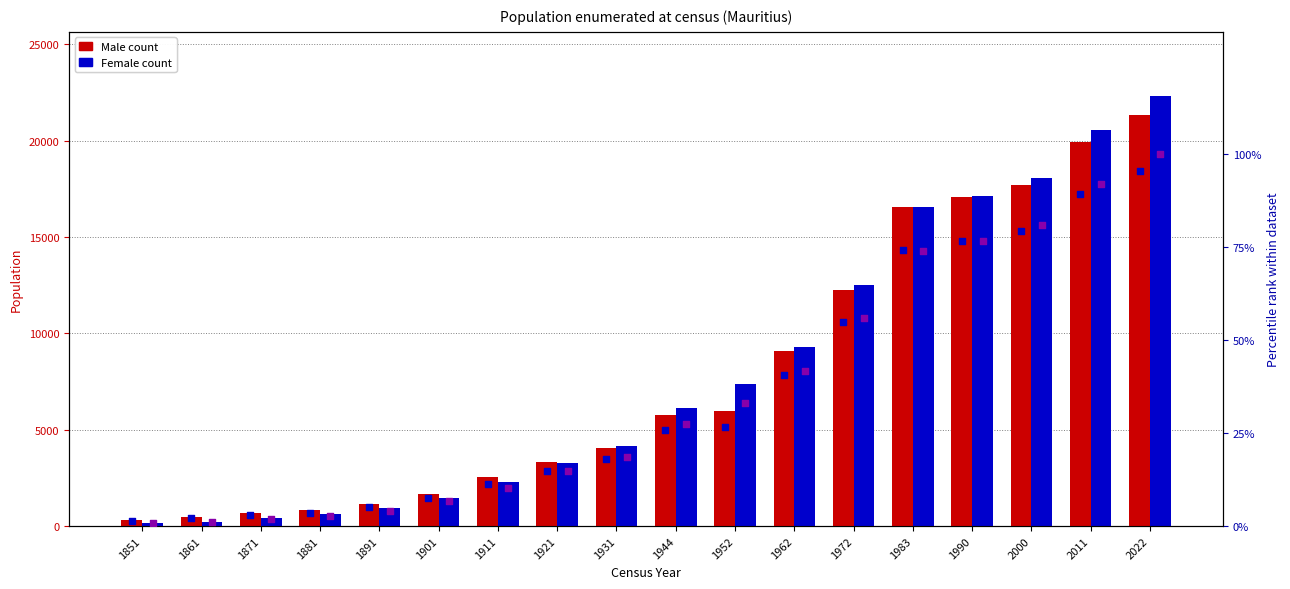

What is the total value across all series at 1972?

24880.1